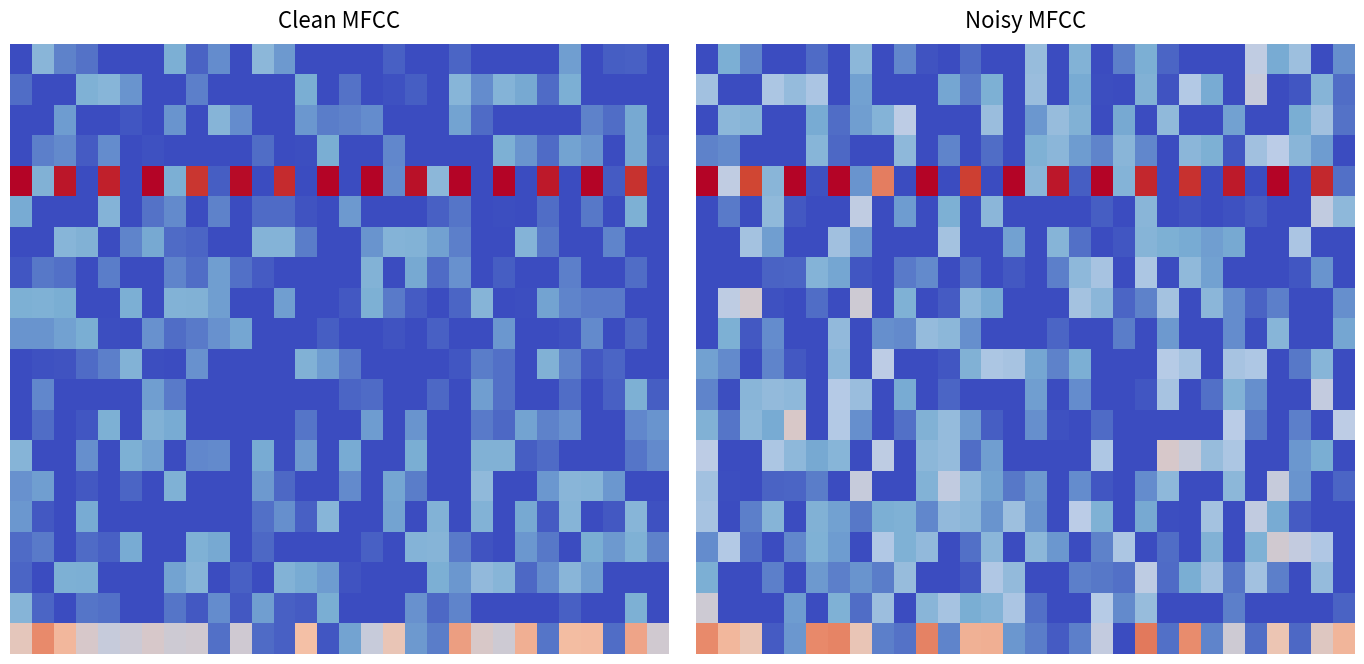

What is the total value across all series at 28?

3.4